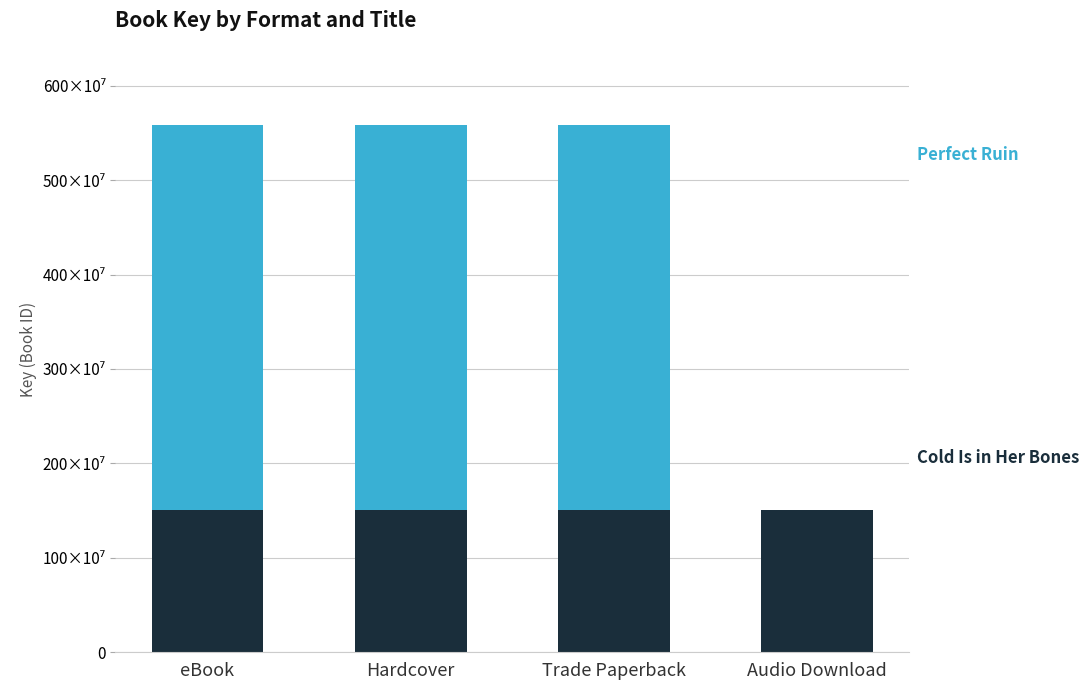

Is it true that Cold Is in Her Bones (150591606) equals 150591606 at Trade Paperback?

True